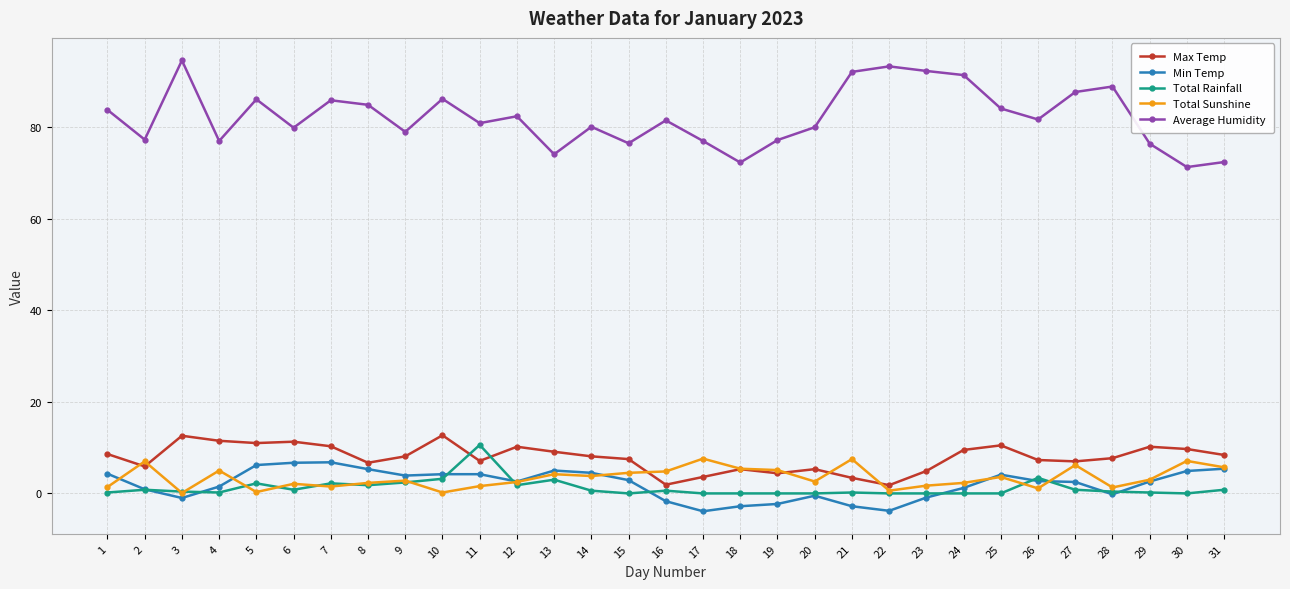

What is the approximate value of Average Humidity at 4?

77.0